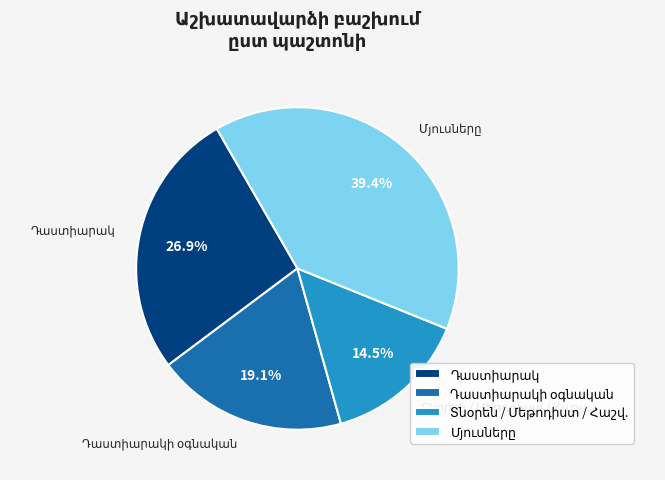

Is there a majority slice in this chart?

No